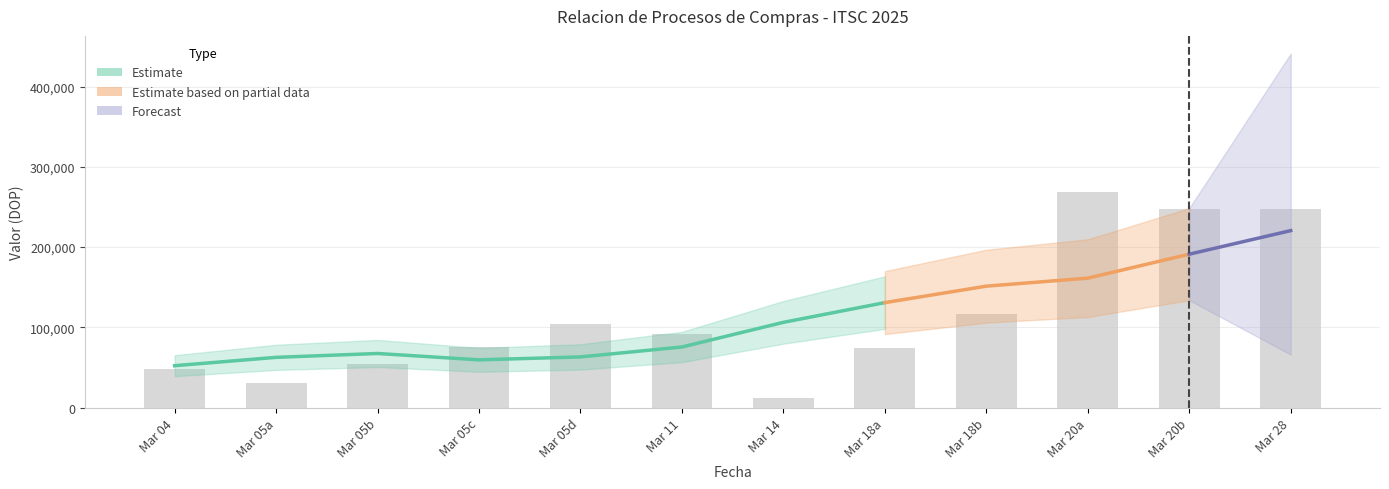

What is the difference between the values at Mar 05a and Mar 20b?

217386